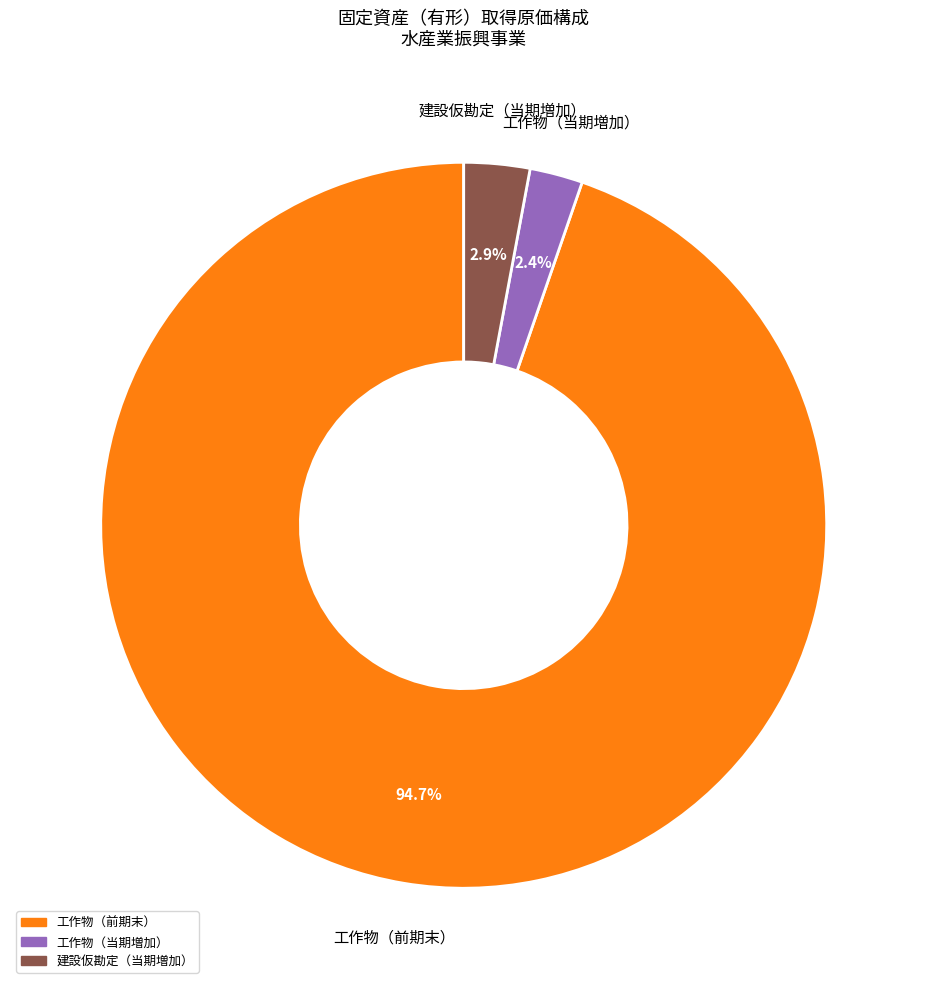

How many slices are in this pie chart?

3